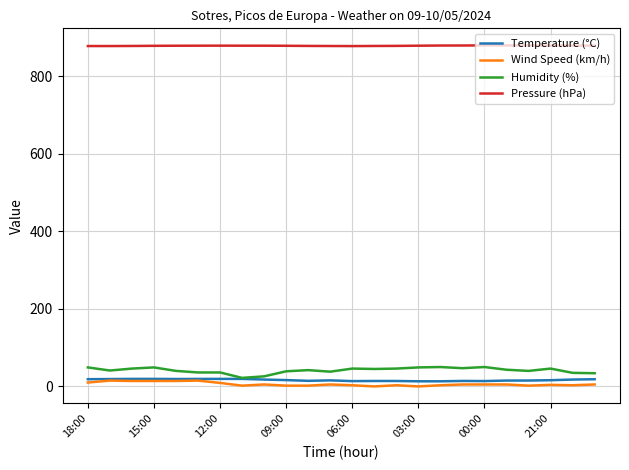

How many lines are shown in the chart?

4